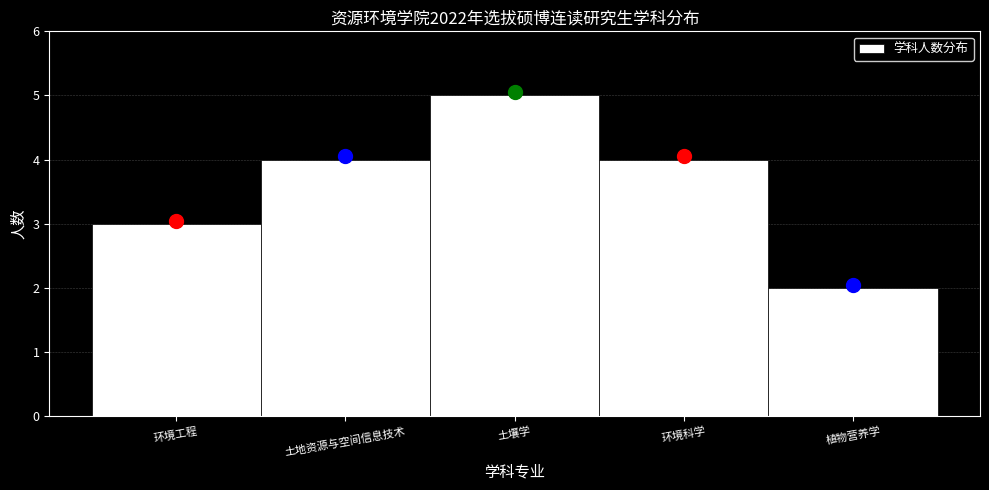

Reading right to left, extract all data points from this chart.

植物营养学=2	环境科学=4	土壤学=5	土地资源与空间信息技术=4	环境工程=3